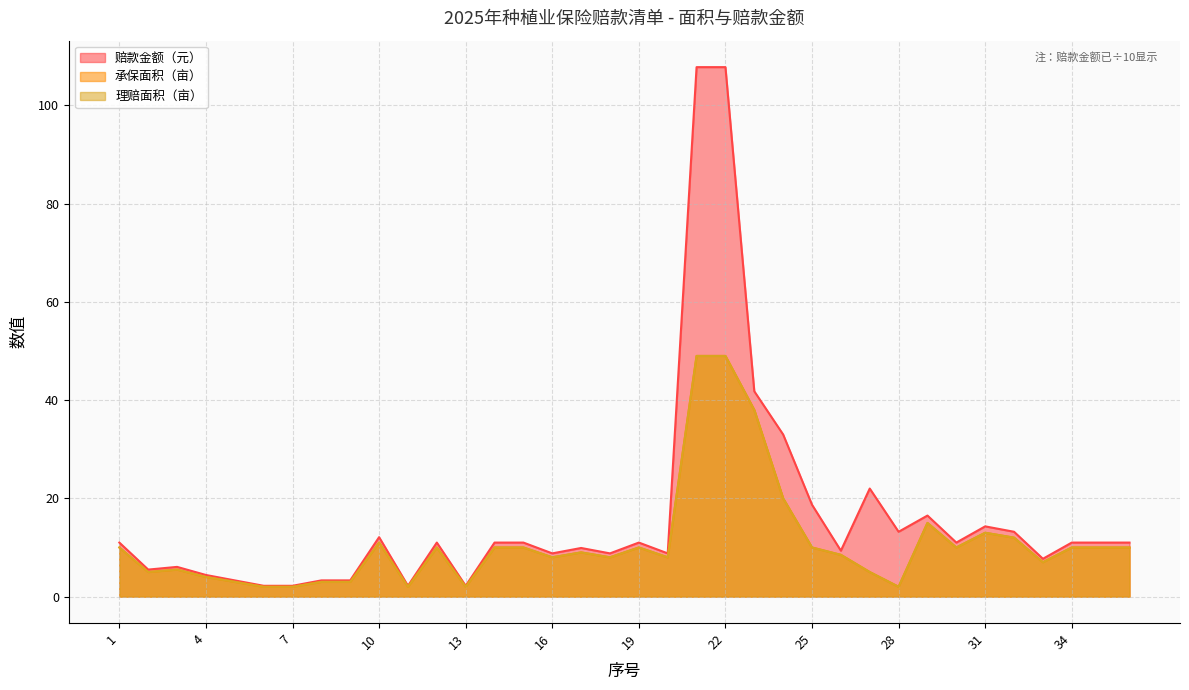

True or false: 赔款金额（元） and 承保面积（亩） cross at least once.

False